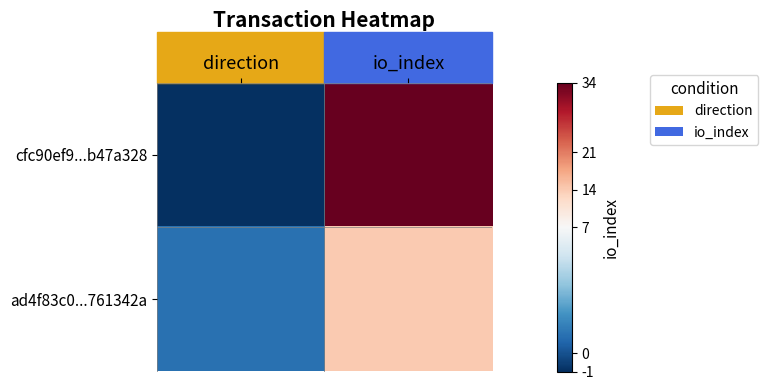

How many distinct data groups are displayed?

2